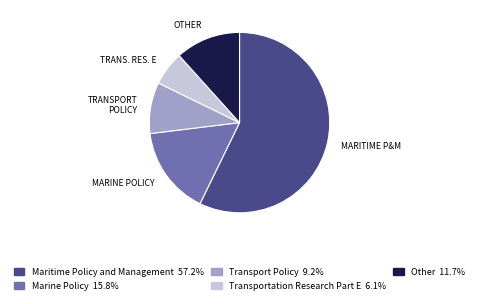

What is the ratio of the value at Transportation Research Part E to the value at Other?

0.5